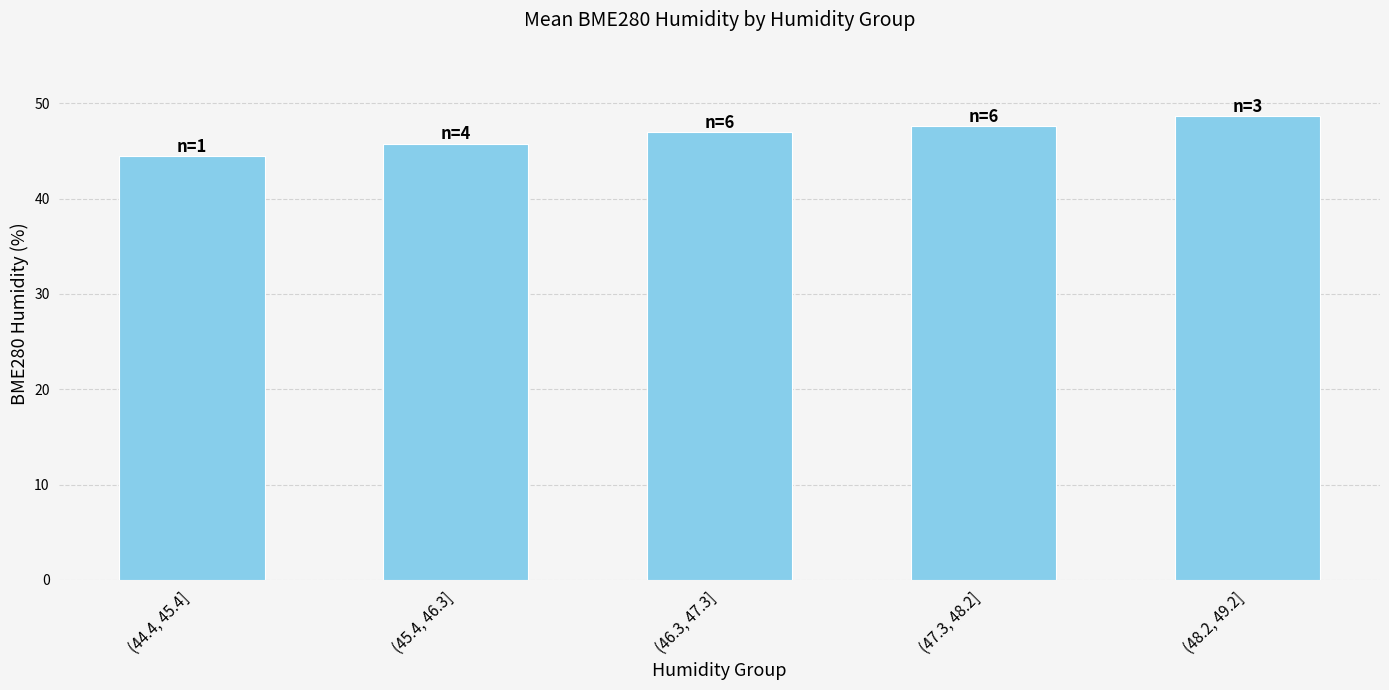

What position from the right is (45.4, 46.3]?

4